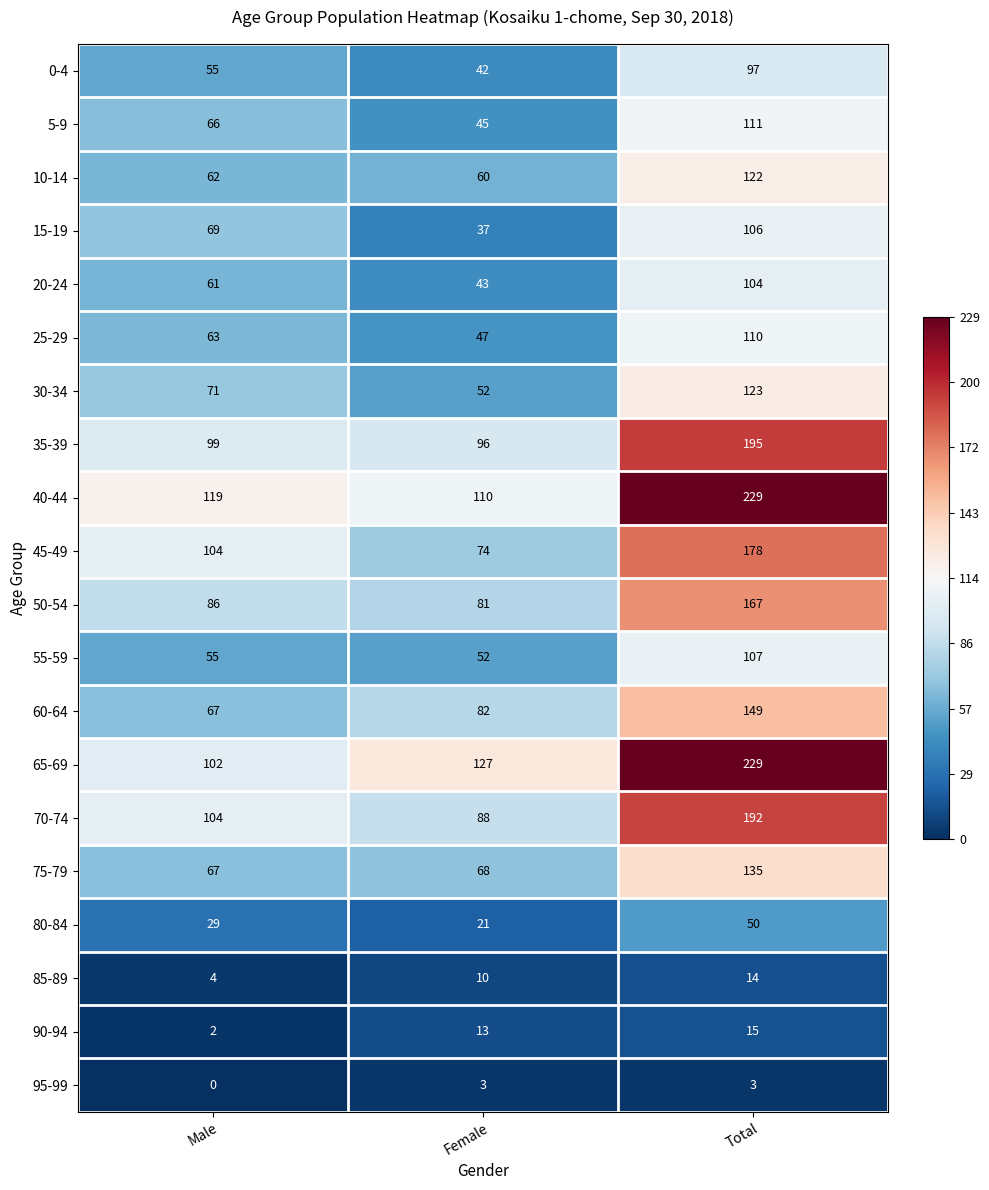

What is the sum of all 20-24 values?

208